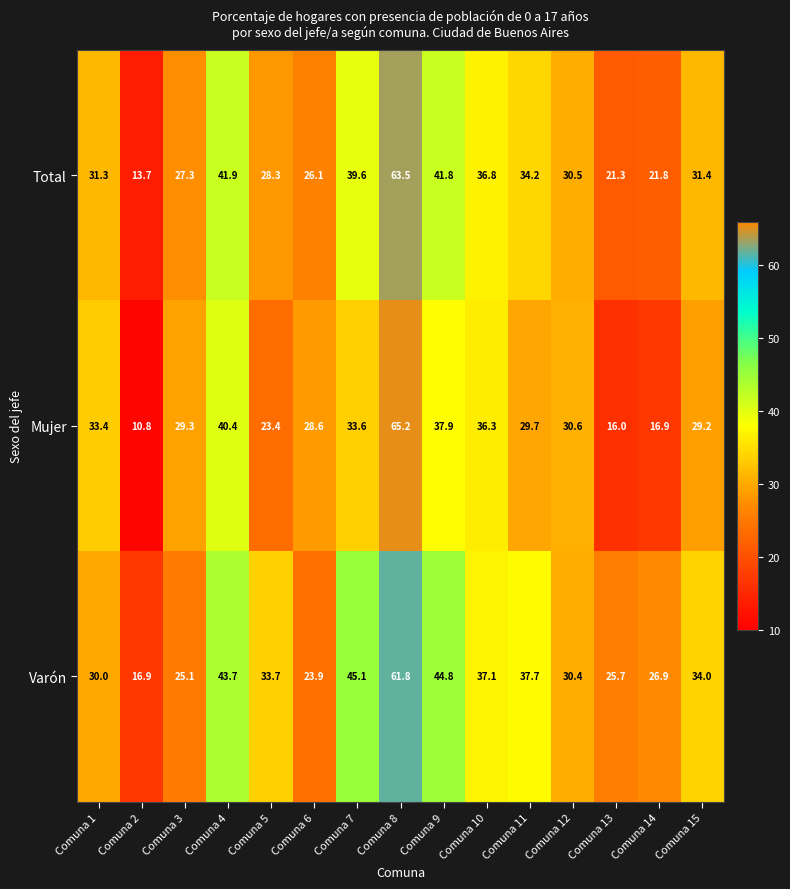

What is the smallest value displayed?

10.8